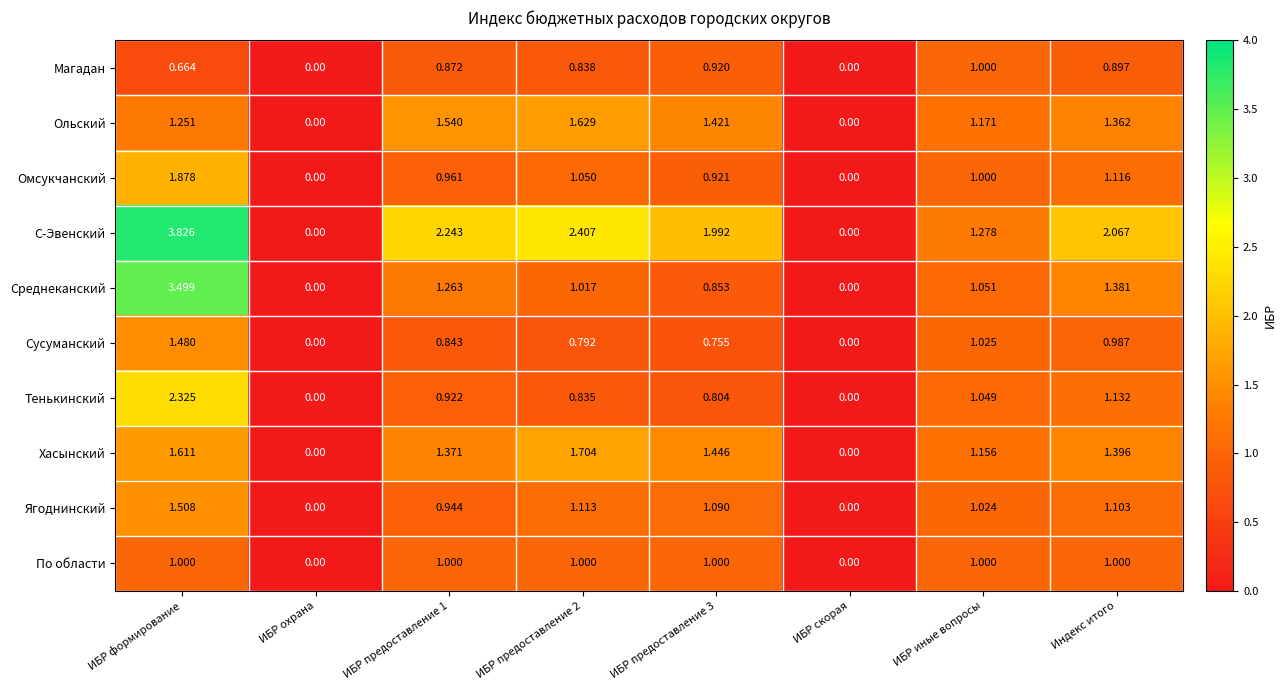

Which category has the highest value across all series?

ИБР формирование